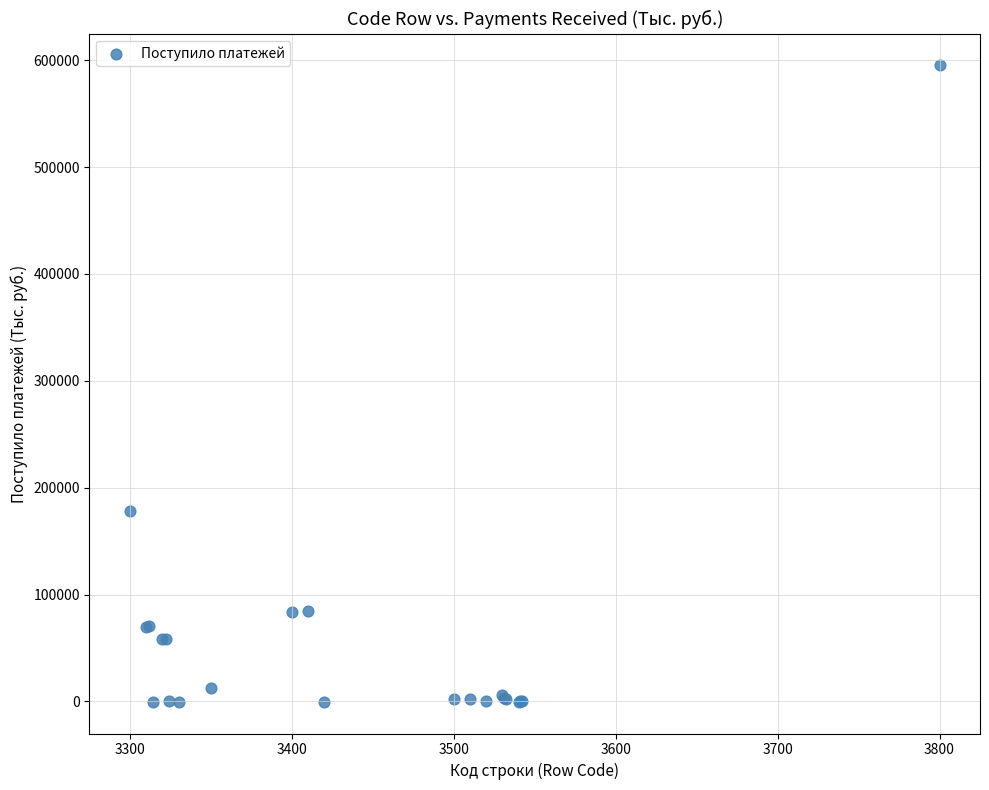

What Y value in the scatter plot is closest to 297491?

177780